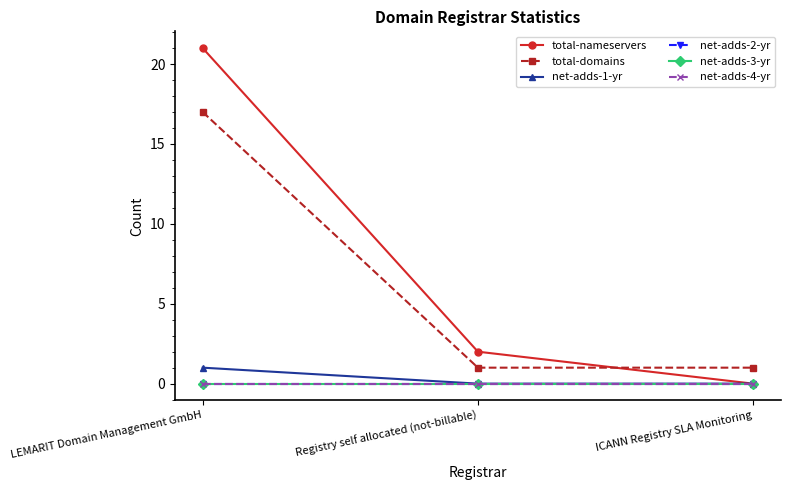

At how many categories does at least one series exceed 3?

1